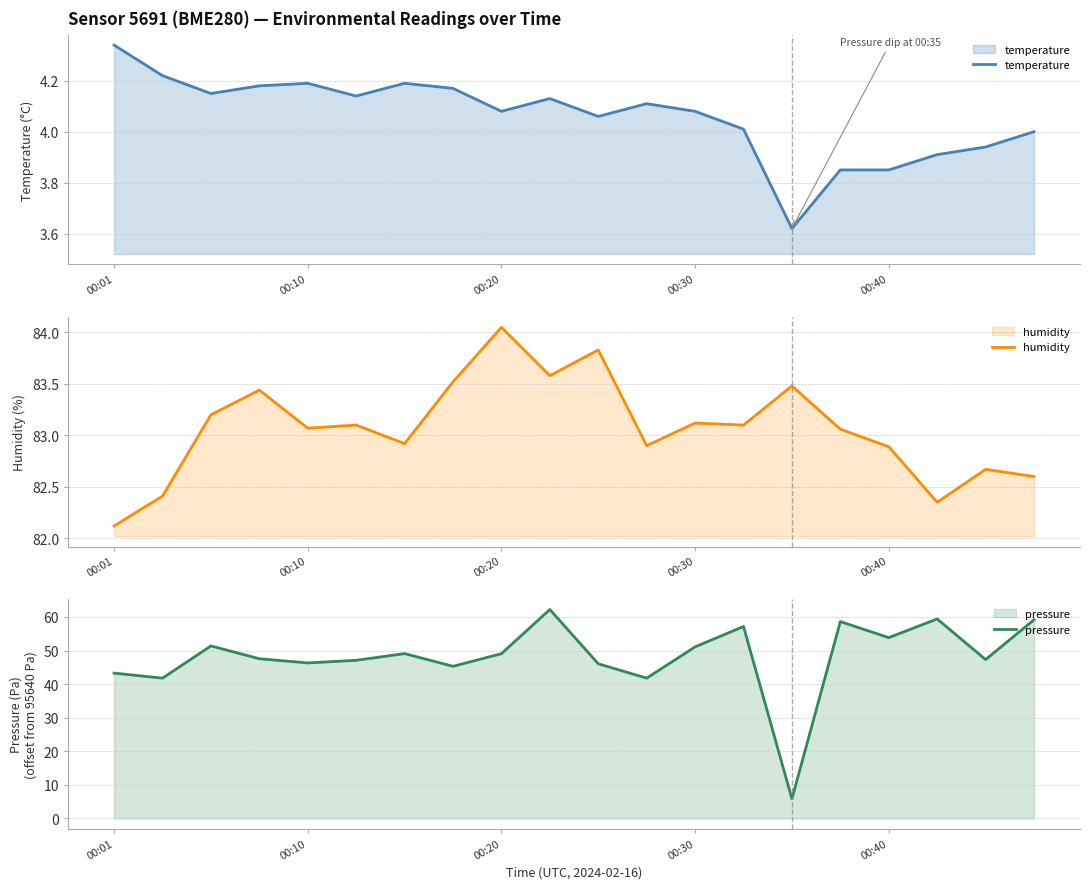

At how many categories does at least one series exceed 28?

20